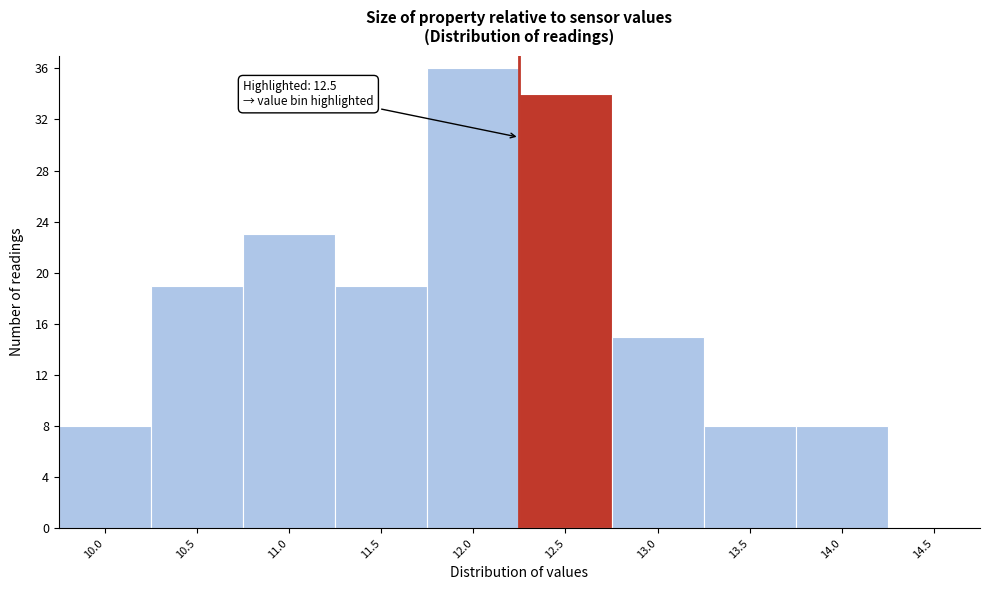

Reading right to left, transcribe all the data shown in this chart.

14.5=0	14.0=8	13.5=8	13.0=15	12.5=34	12.0=36	11.5=19	11.0=23	10.5=19	10.0=8